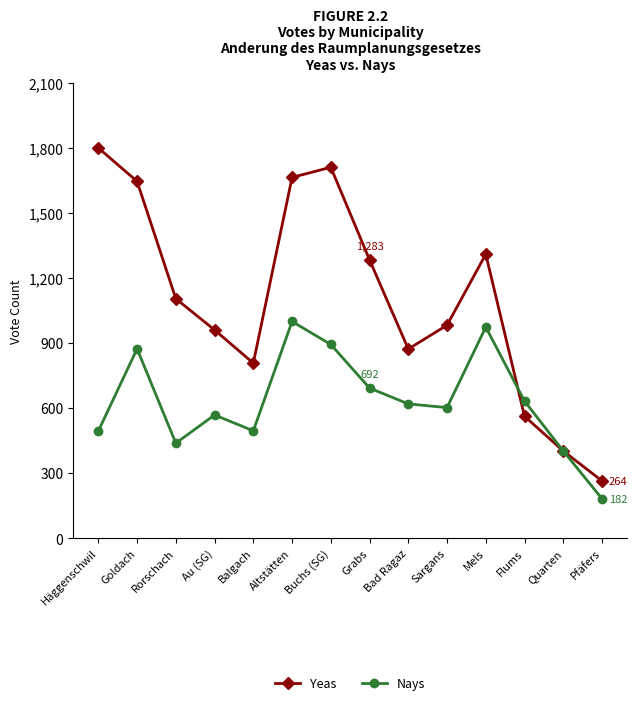

List the series in order of their overall mean, highest first.

Yeas, Nays